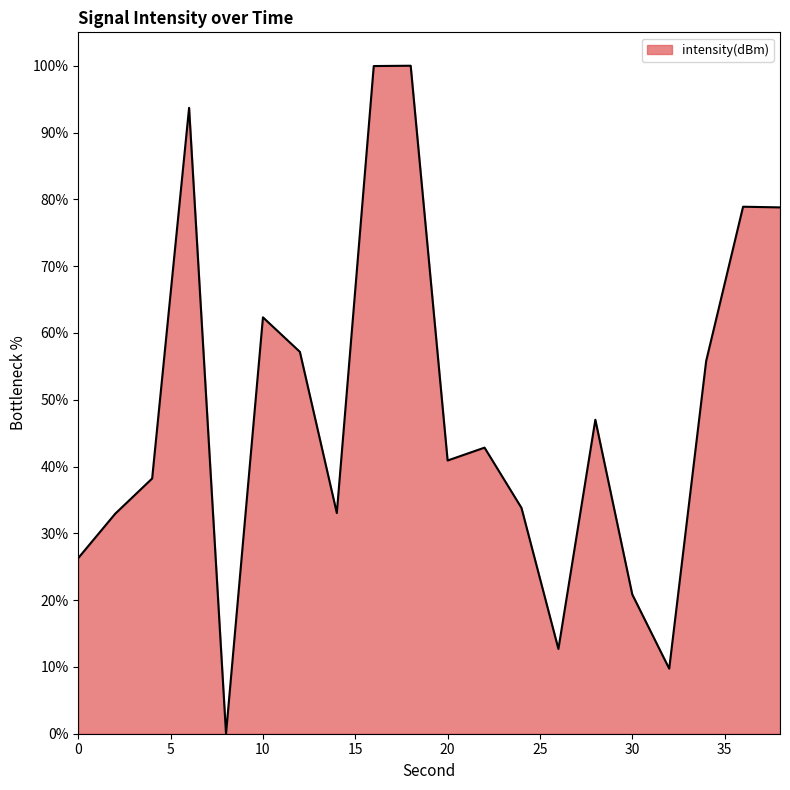

What is the maximum value shown in the chart?

100.0